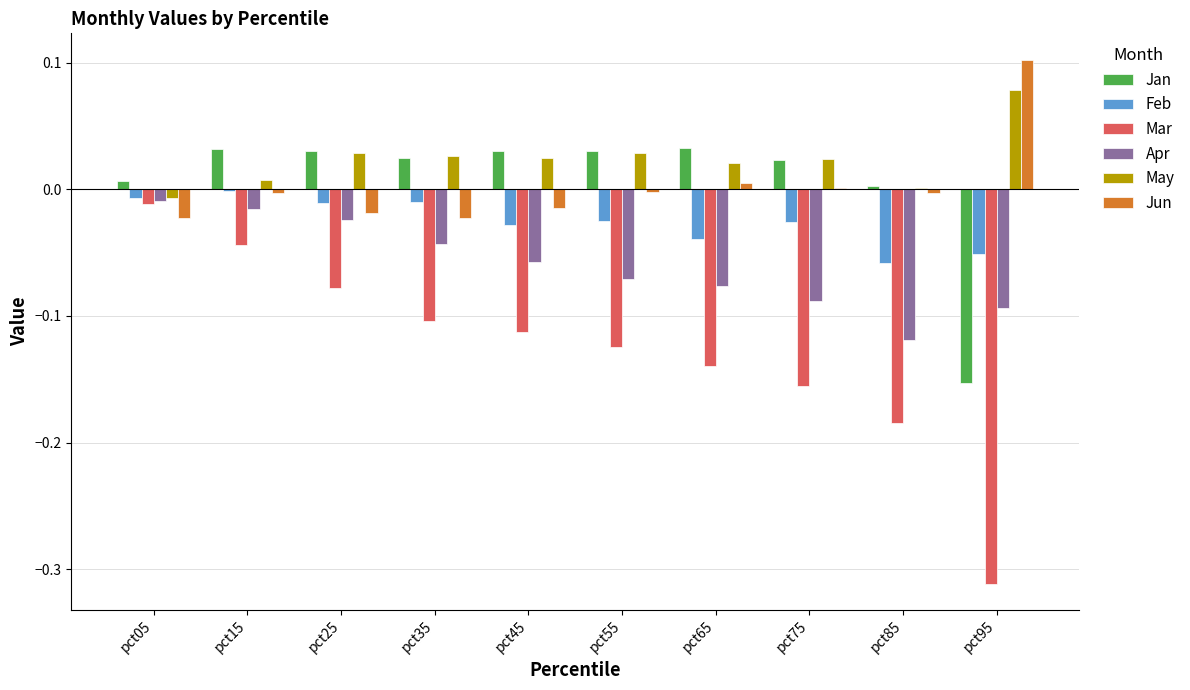

At which label does Jun reach its peak?

pct95